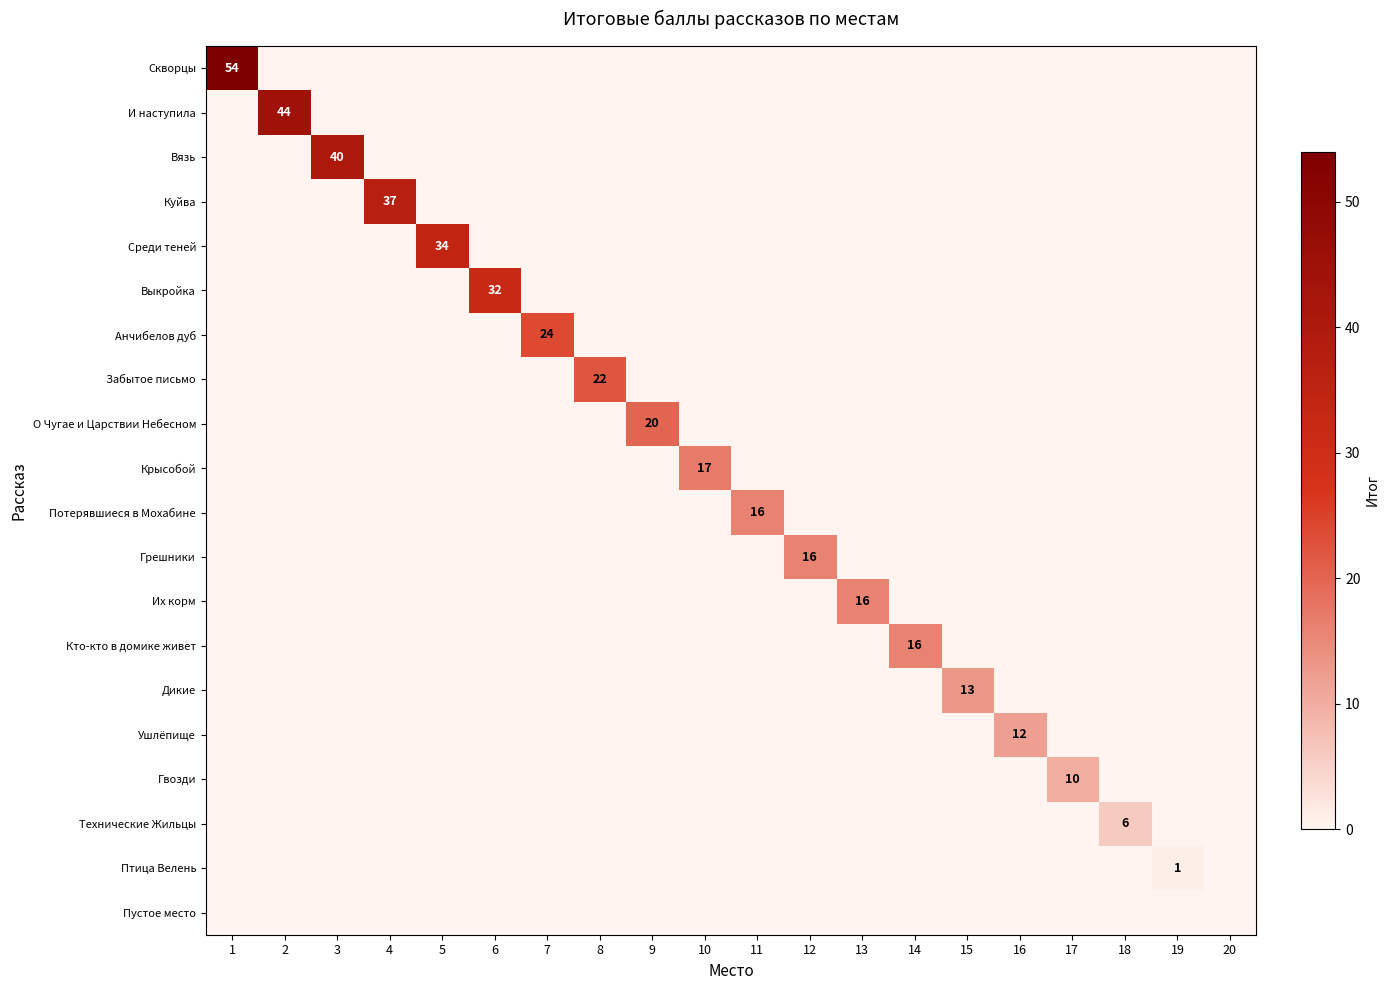

What is the total value across all series at 14?

16